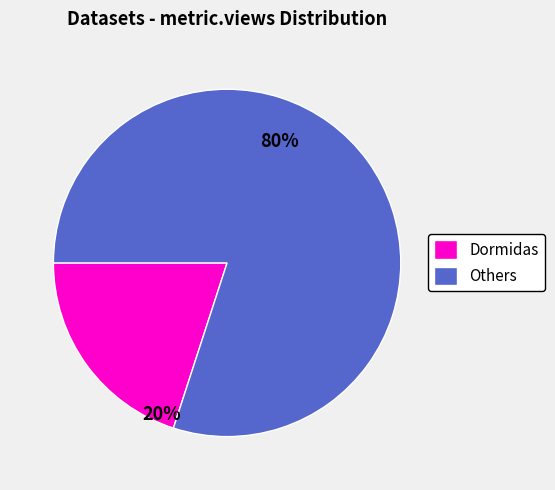

How many slices are in this pie chart?

2